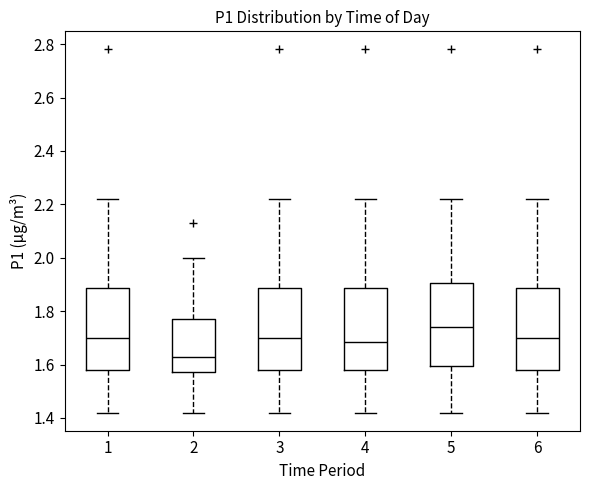

Reading left to right, transcribe this box plot: for each box, give where its median line is, the range the box spans, and where its two whiskers end, as read against the y-axis. The values are not printed on the chart, so give them approximately, as read against the axis.

1: median 1.70, box 1.58 to 1.88, whiskers 1.42 to 2.22
2: median 1.64, box 1.58 to 1.78, whiskers 1.42 to 2.00
3: median 1.70, box 1.58 to 1.88, whiskers 1.42 to 2.22
4: median 1.68, box 1.58 to 1.88, whiskers 1.42 to 2.22
5: median 1.74, box 1.60 to 1.90, whiskers 1.42 to 2.22
6: median 1.70, box 1.58 to 1.88, whiskers 1.42 to 2.22